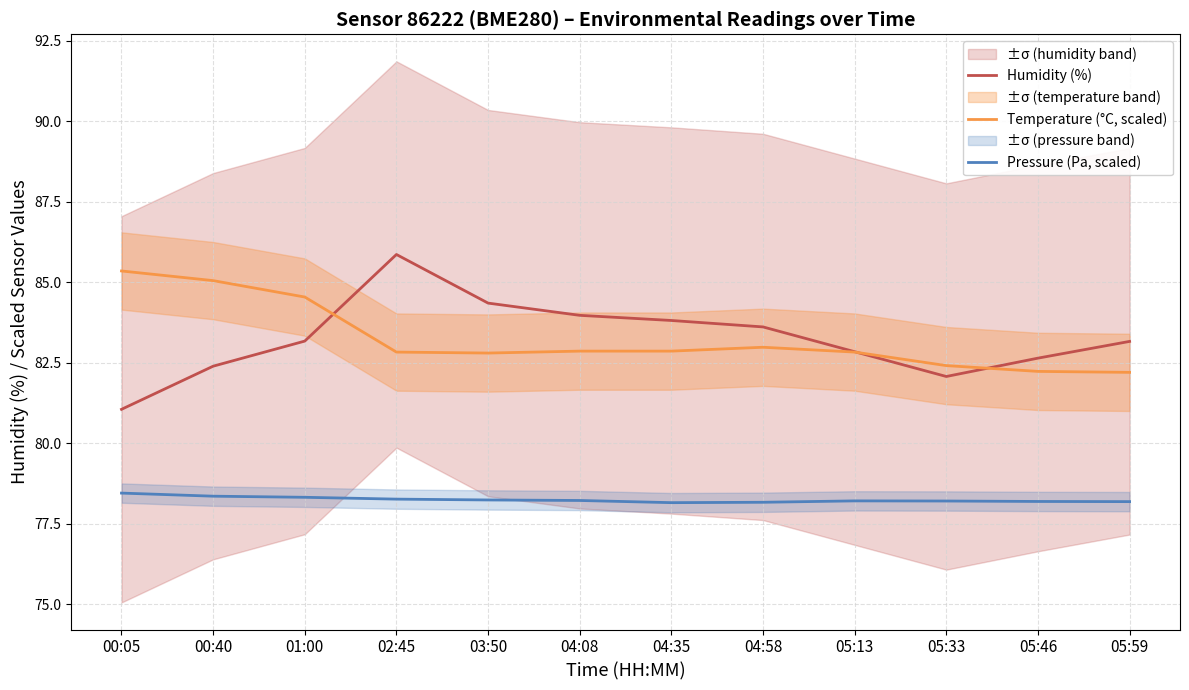

At 03:50, list the series in order from smallest to largest.

Pressure (Pa, scaled), Temperature (°C, scaled), Humidity (%)